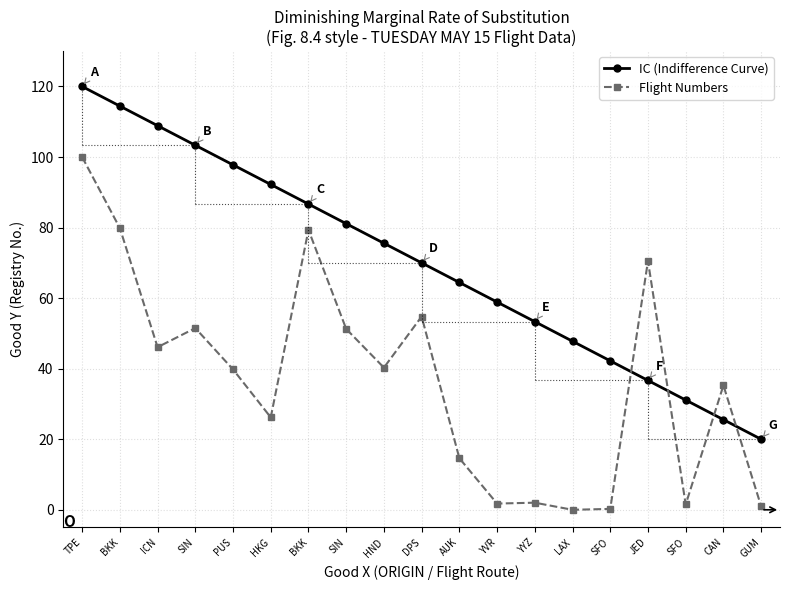

The IC (Indifference Curve) series shows 120.0 at TPE. True or false?

True